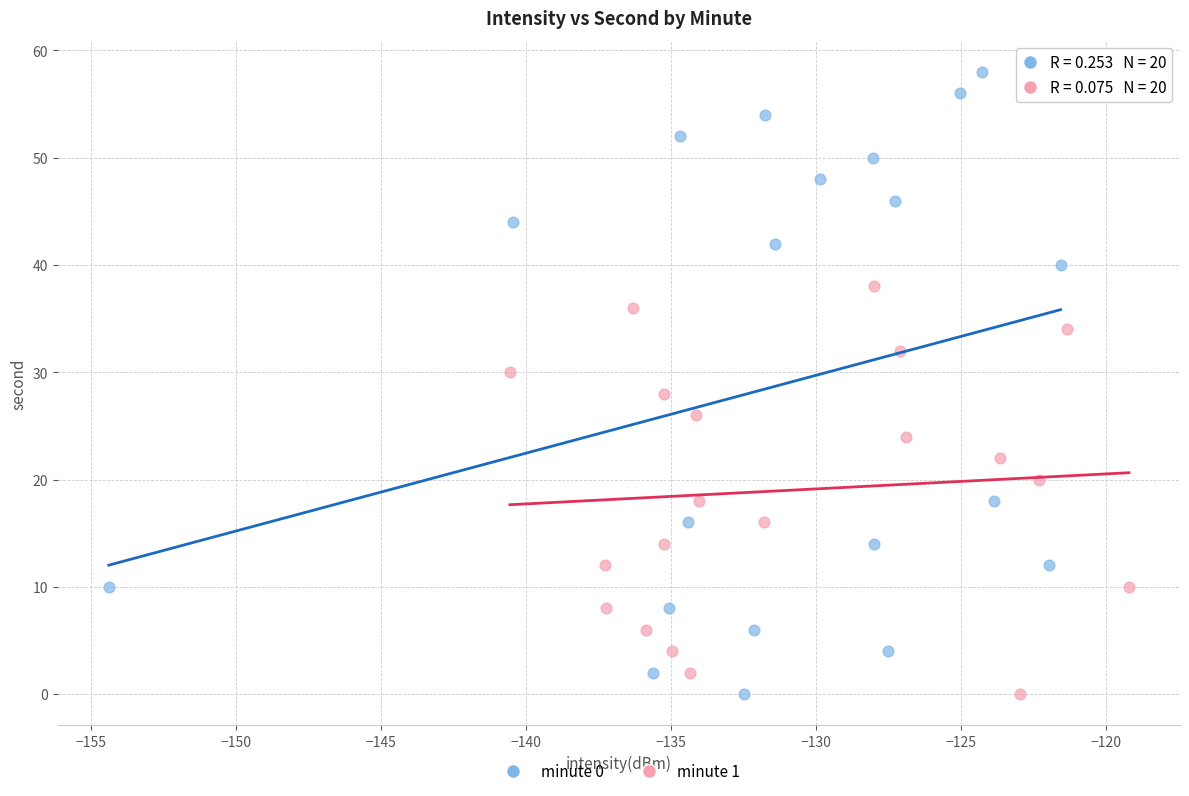

Which series has the largest Y range (max minus min)?

minute 0